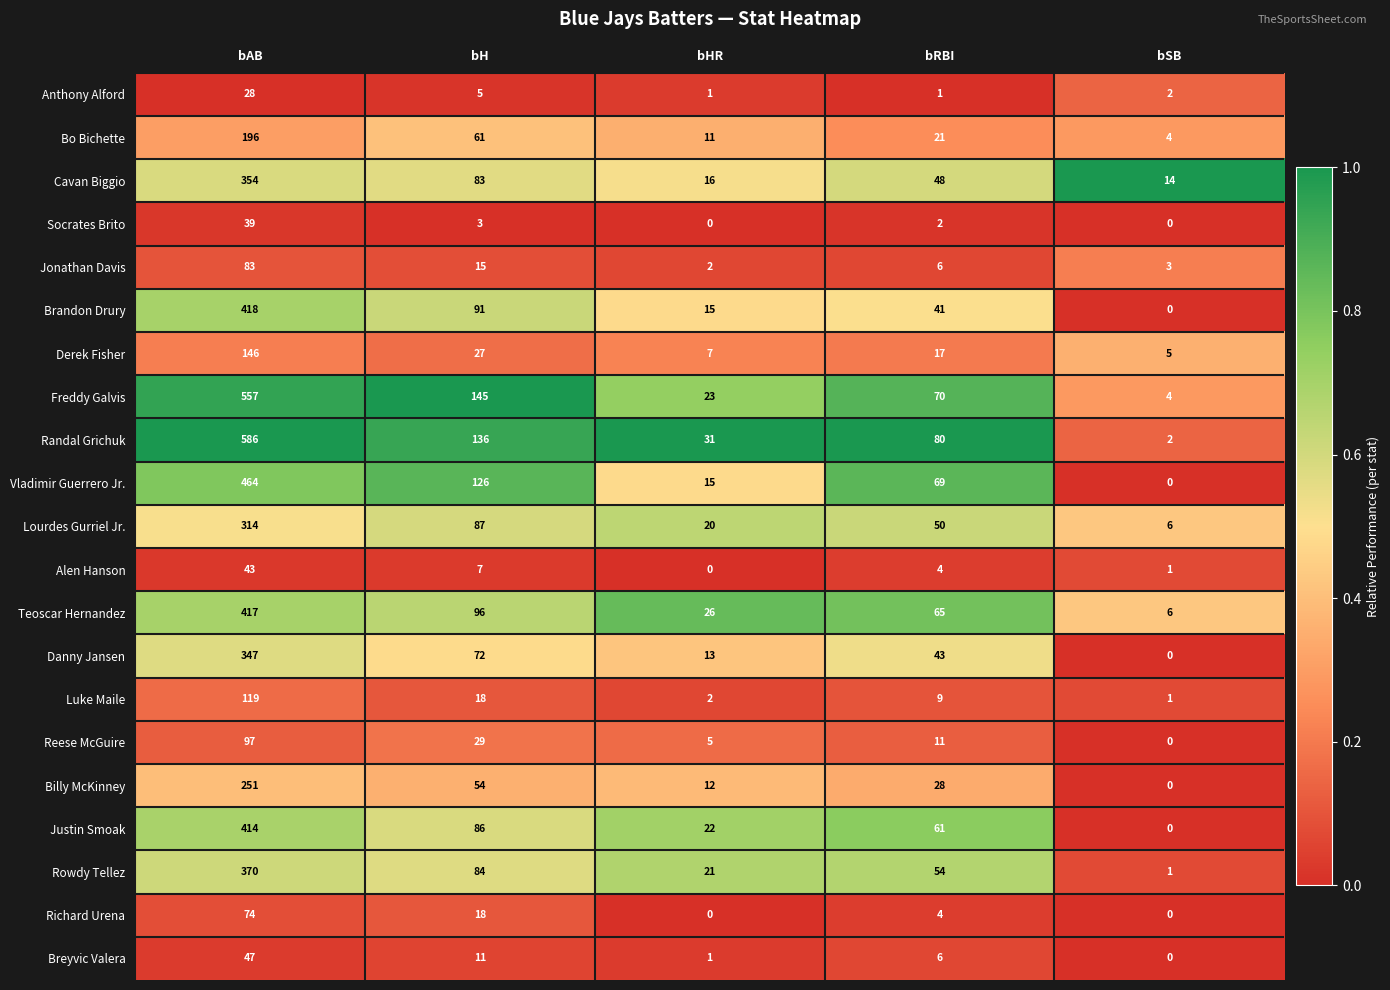

What is the difference between the highest and lowest values at bHR?

31